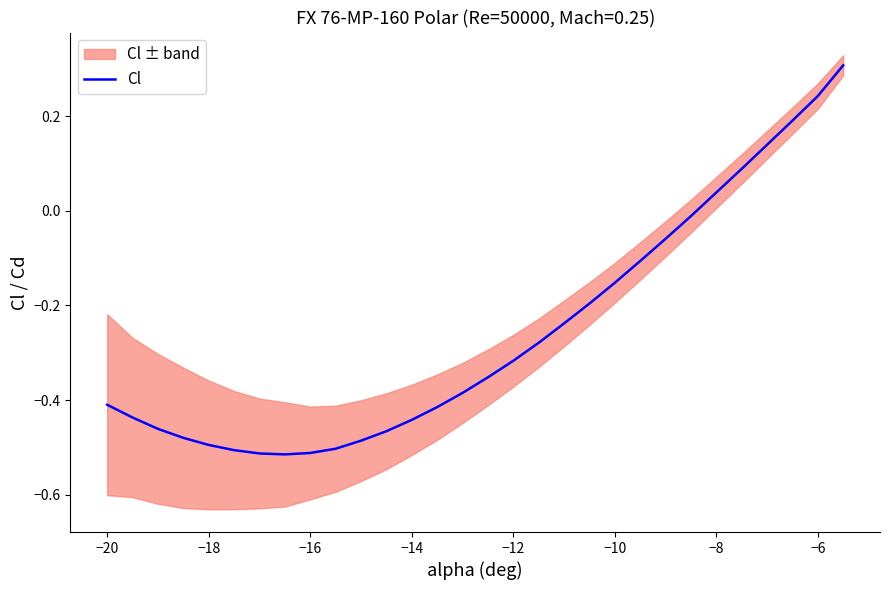

What is the maximum value shown in the chart?

0.3